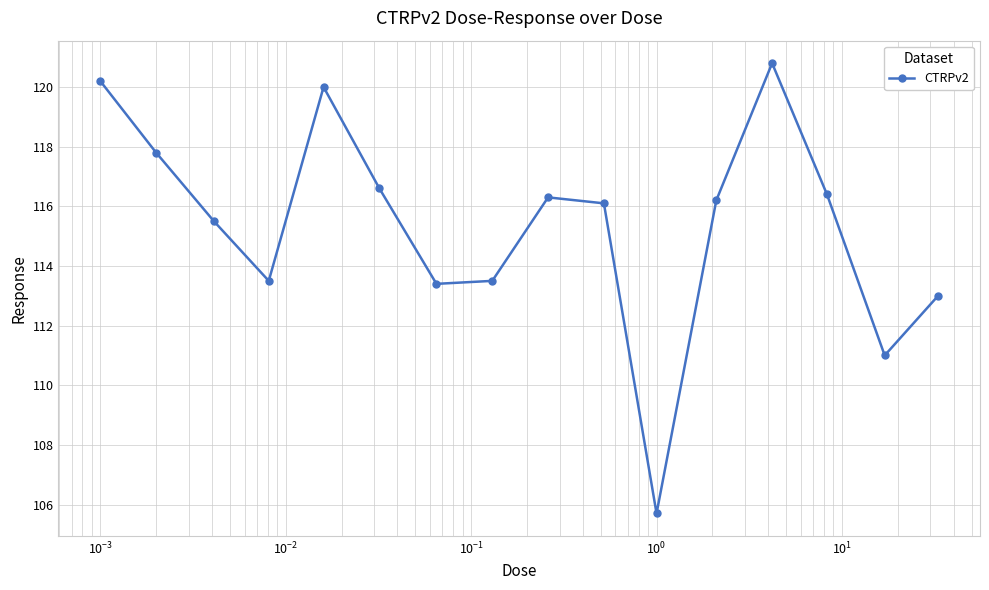

What is the smallest value displayed?

105.7